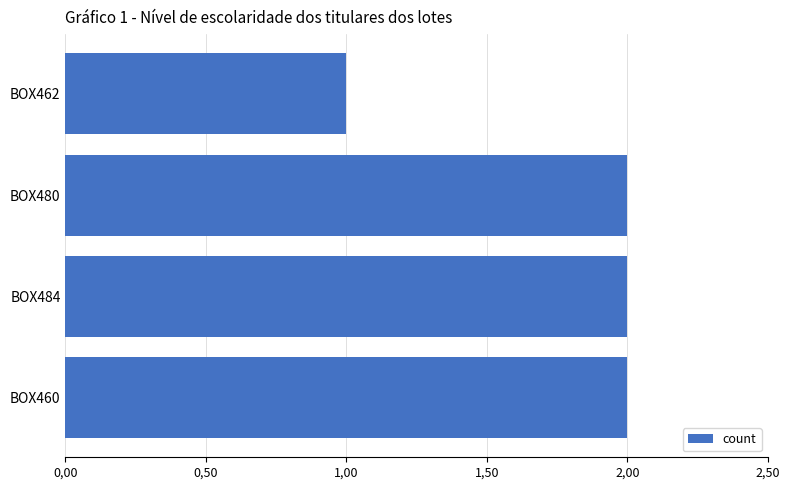

How many values are between 2 and 3?

3